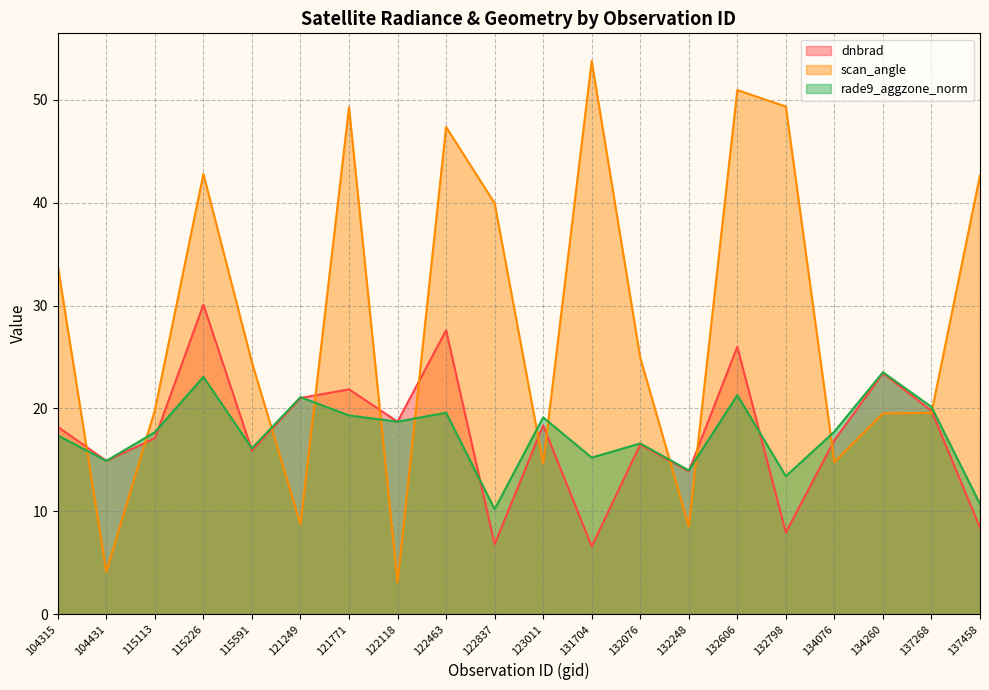

Which category has the lowest value in the dnbrad series?

131704